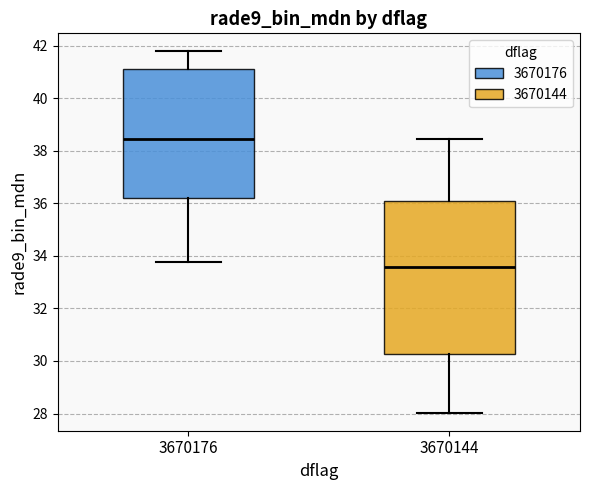

Which box's median line is the lowest?

3670144